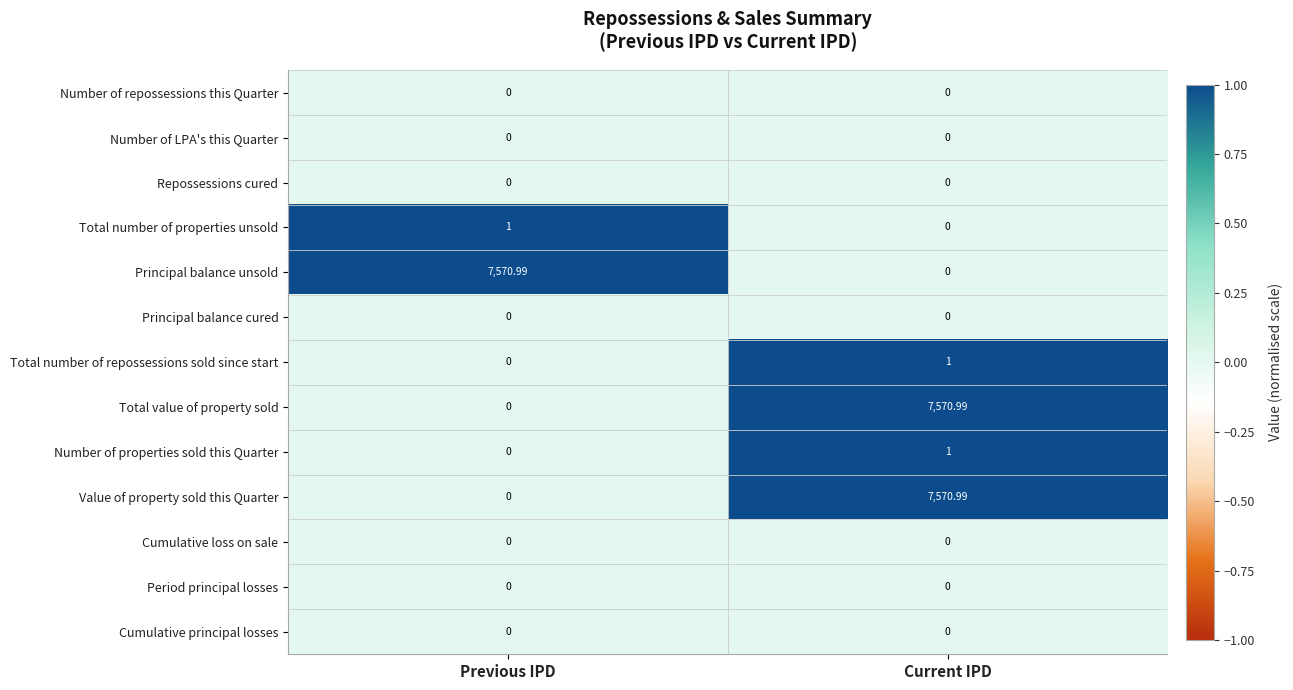

List the labels in order of Total number of repossessions sold since start value, smallest first.

Previous IPD, Current IPD